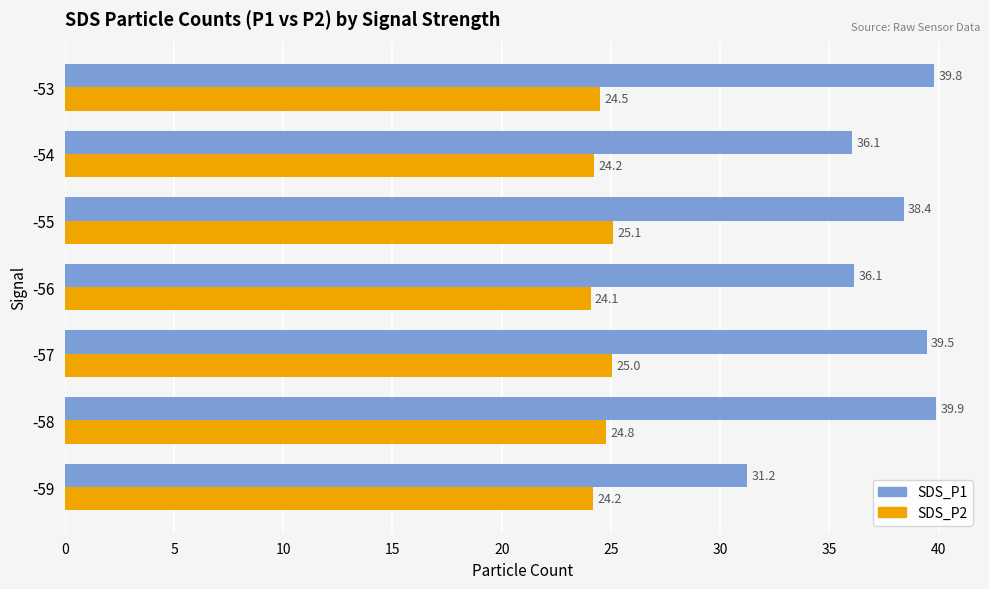

What are all the series names shown in the legend?

SDS_P1, SDS_P2